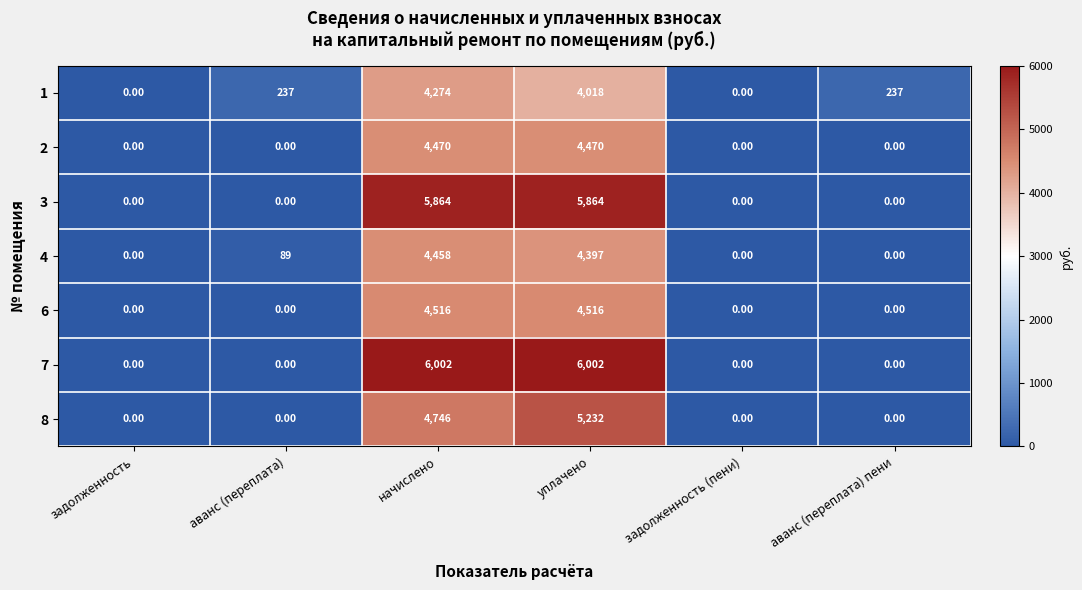

What is the difference between the second highest and minimum values in the 7 series?

6002